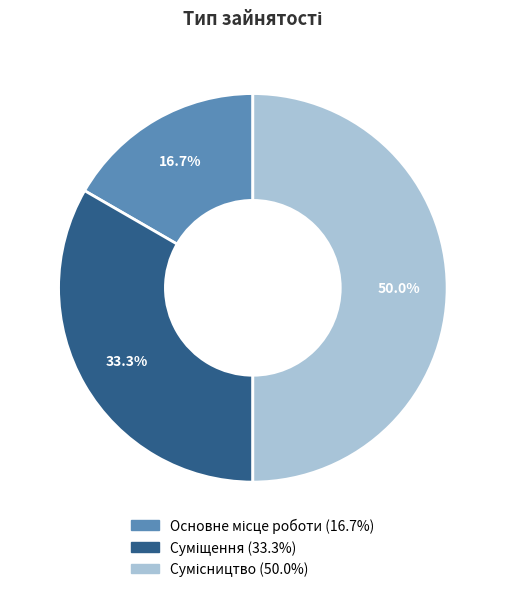

To the nearest percent, what is the difference between the Основне місце роботи and Суміщення slice percentages?

17%